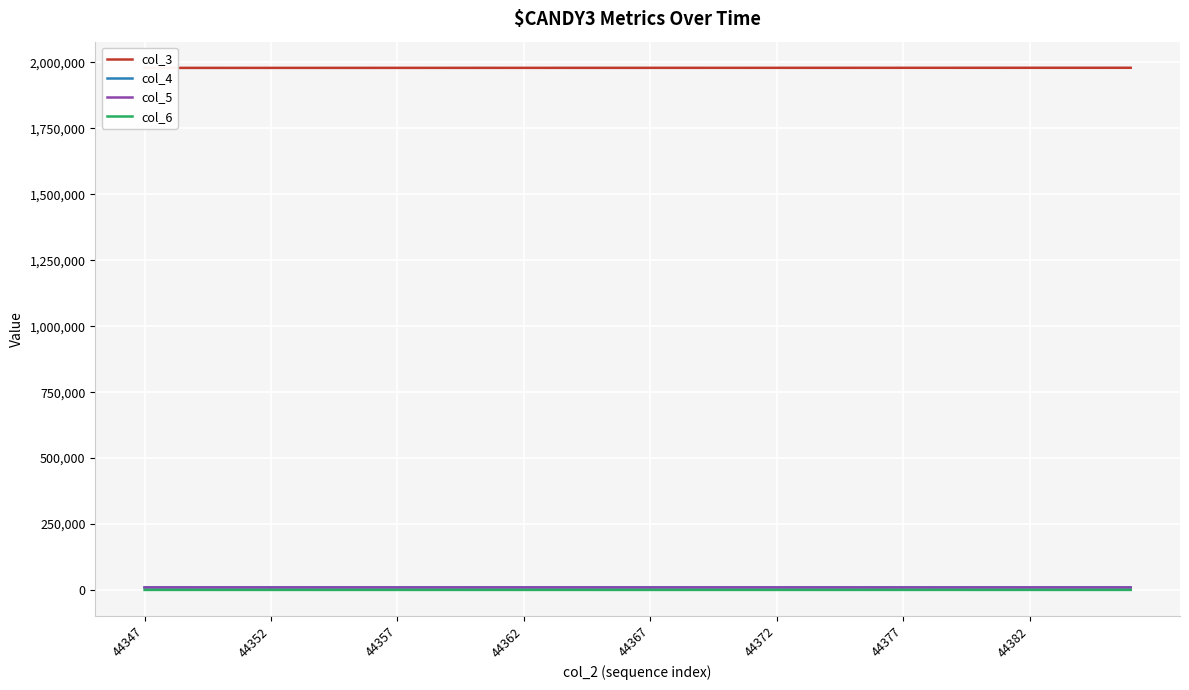

Which series has the widest spread of values?

col_3